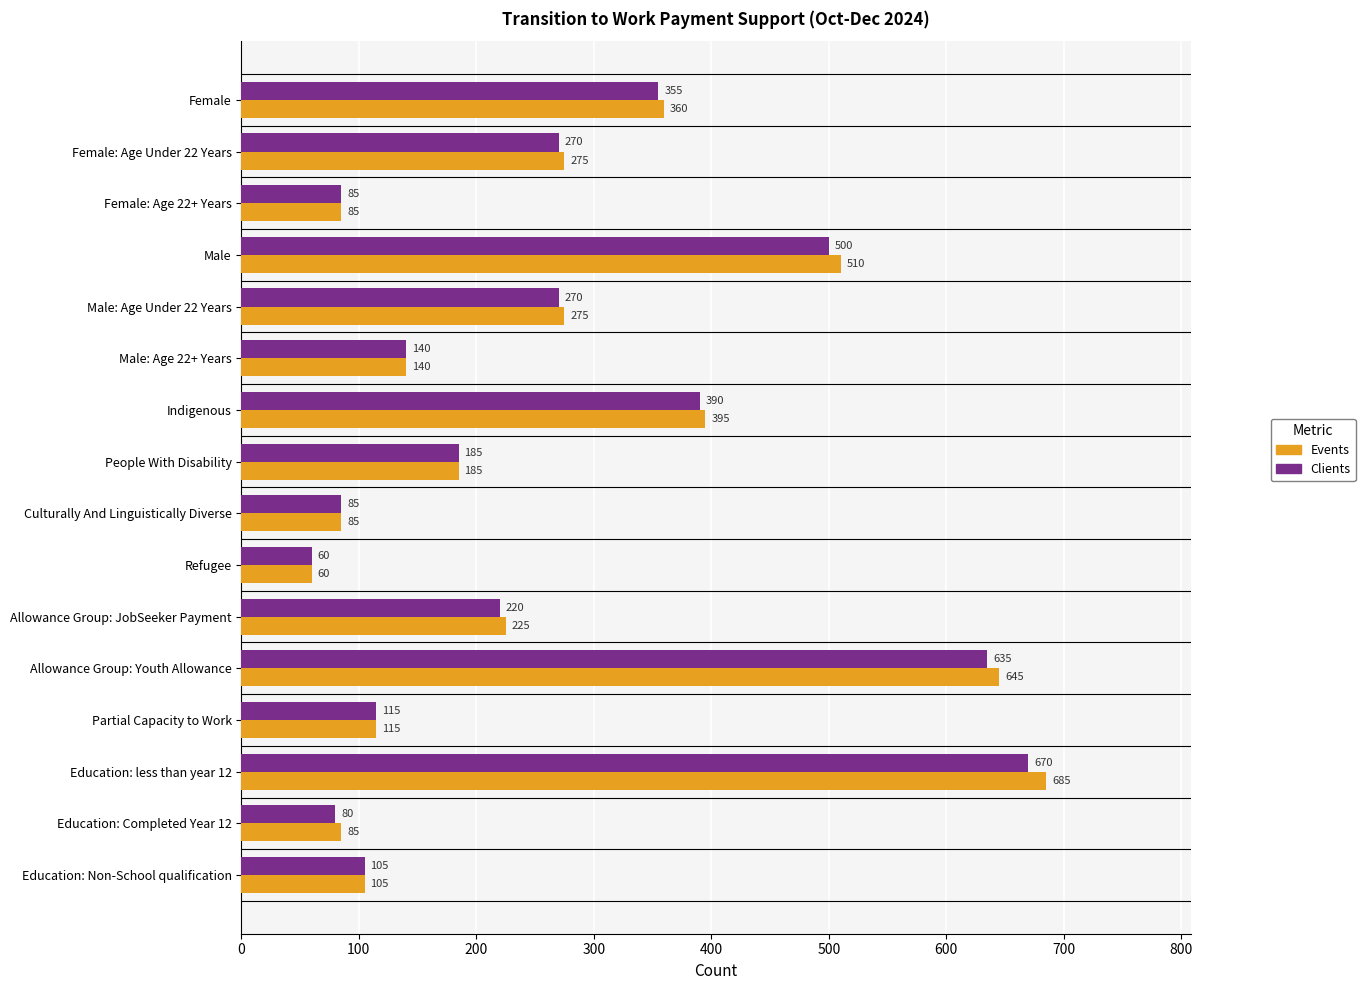

What is the difference between the highest and lowest values at Female?

5